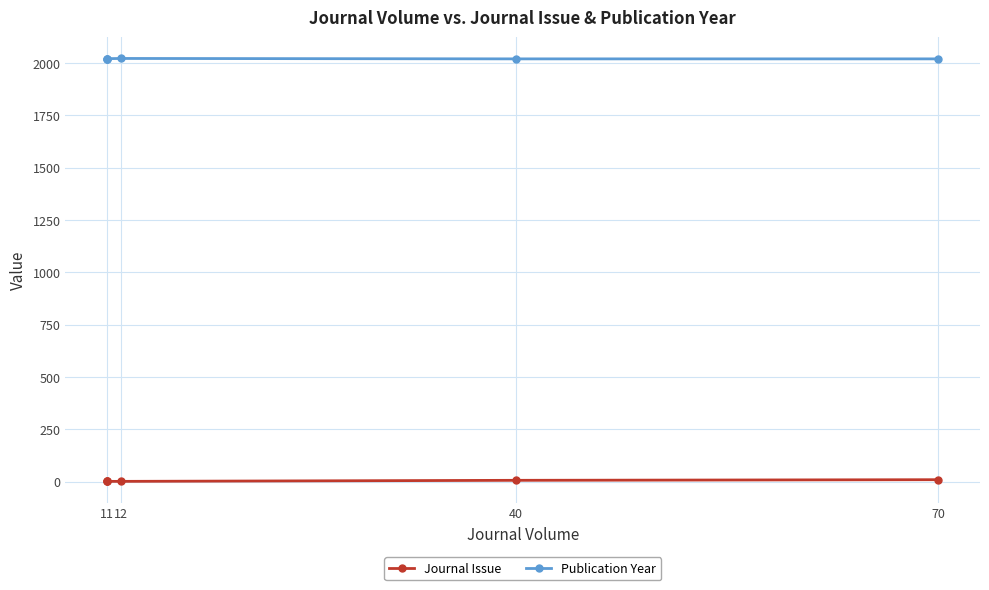

Reading left to right, extract all data points from this chart.

Journal Issue: 1	1	1	1	6	9
Publication Year: 2021	2021	2021	2022	2020	2020